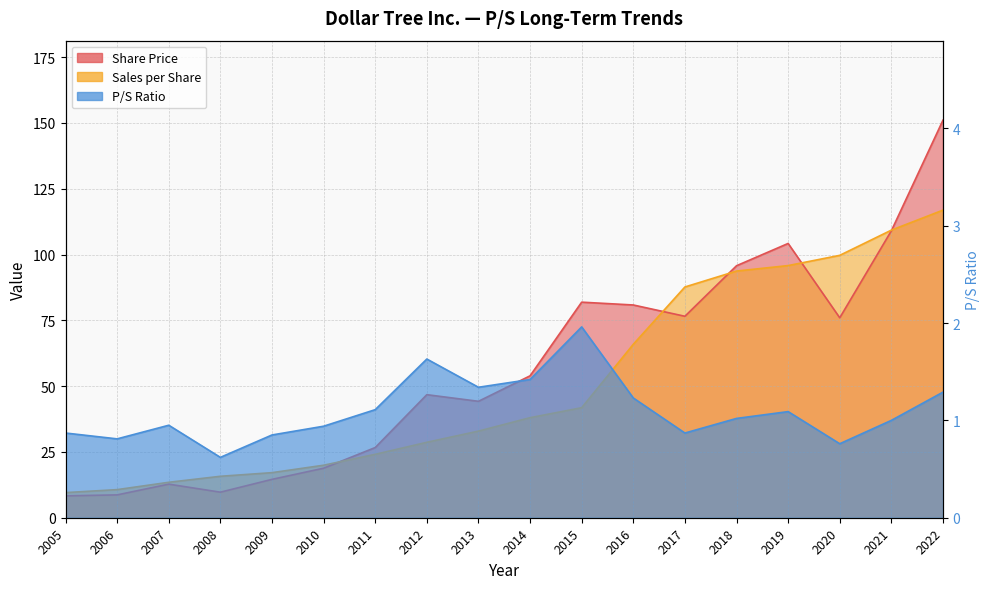

Rank the series at 2011 from lowest to highest value.

P/S Ratio, Sales per Share, Share Price